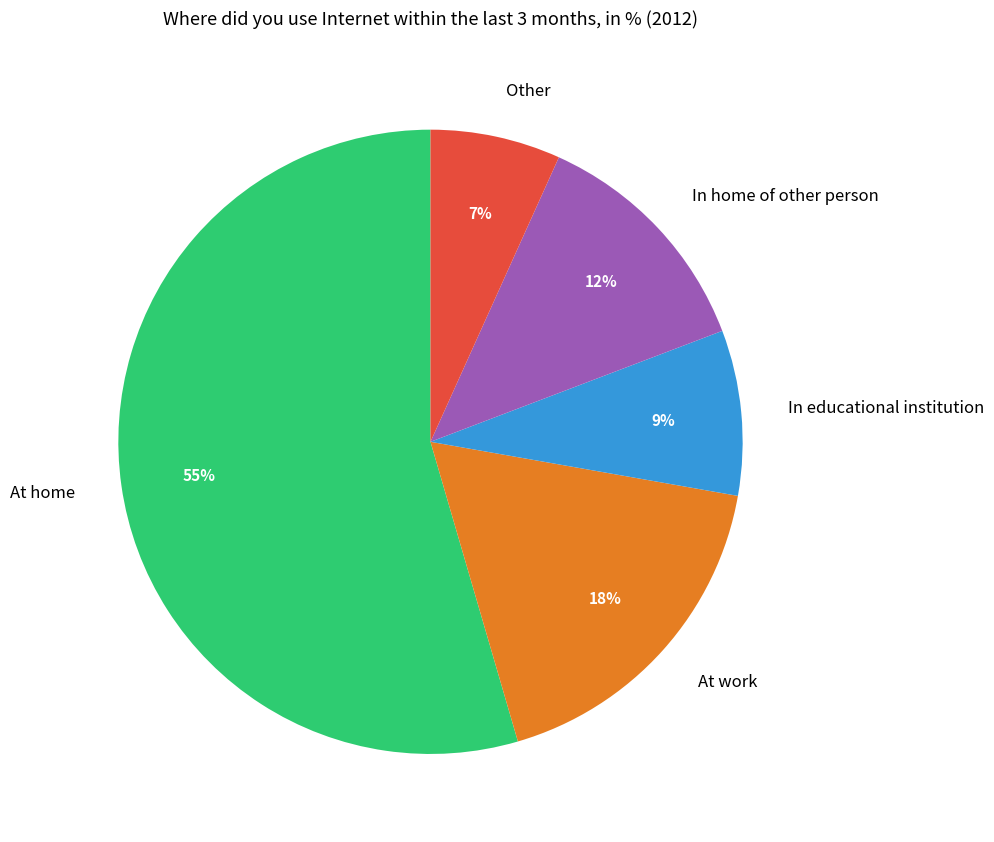

Is the sum of Other and At work greater than half?

No